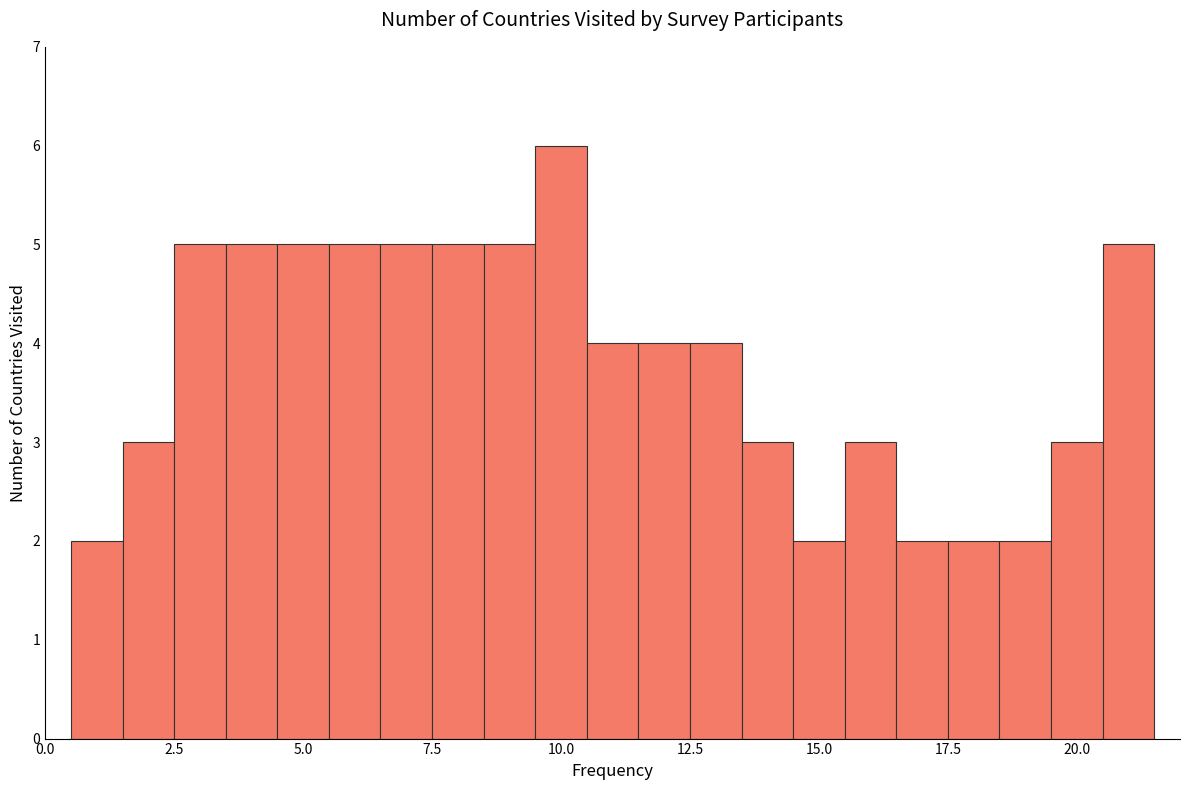

Around what value on the x-axis is the tallest bar? Give the approximate position of its centre, as read against the axis.

10.0